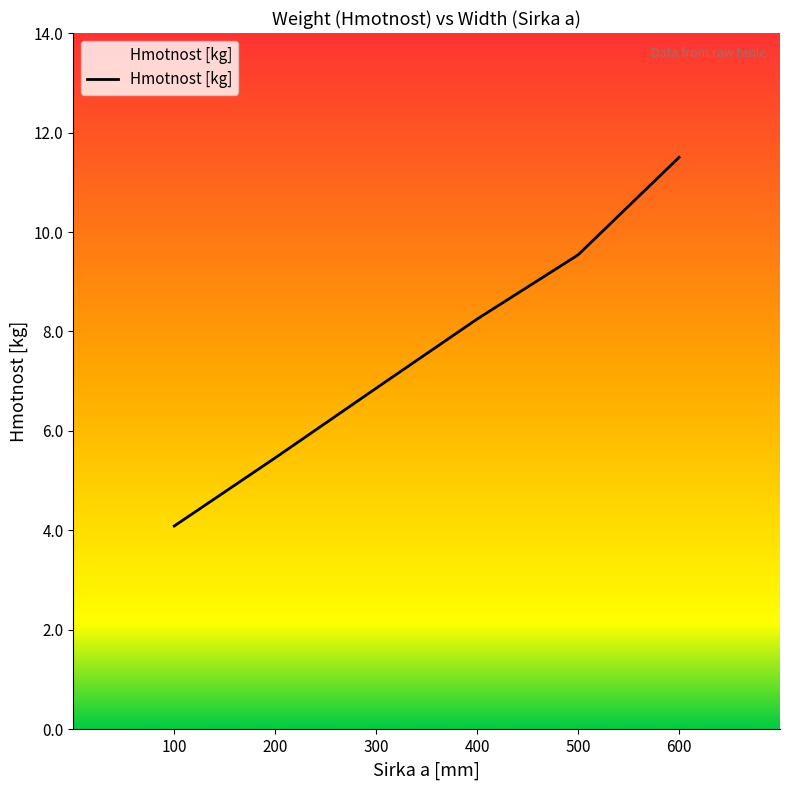

True or false: the data has more than 1 interior local peaks.

False